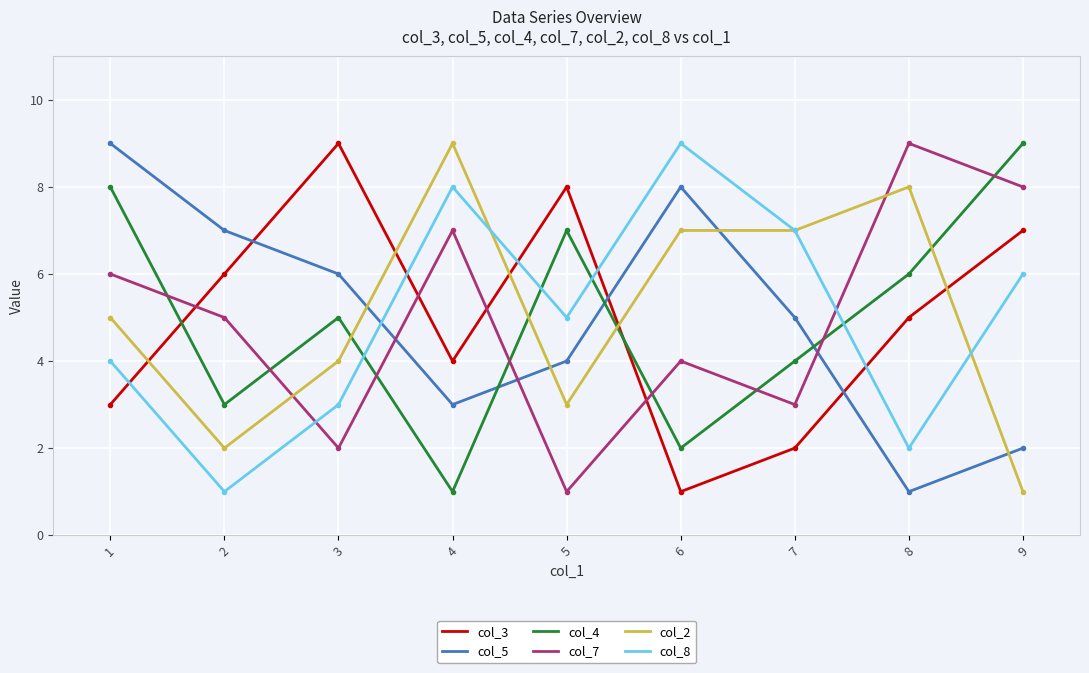

Which series has the largest total across all categories?

col_2